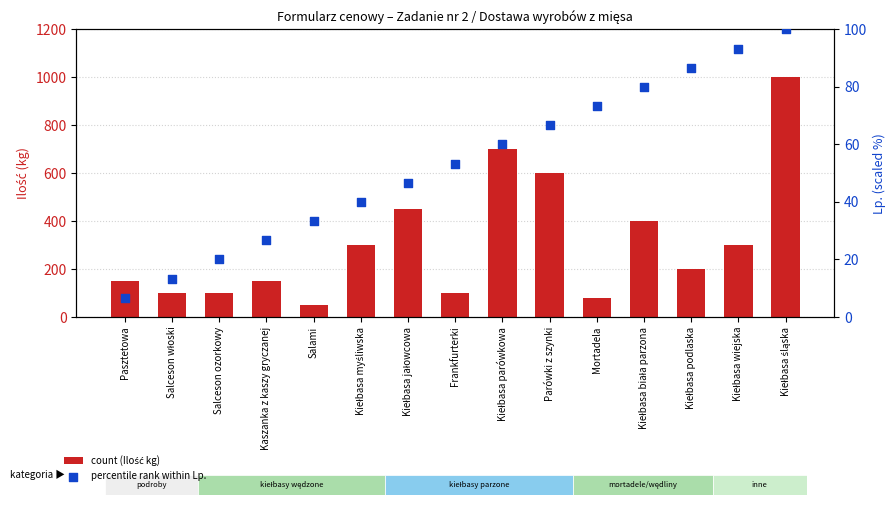

Which series contains the highest Y value?

Ilość podstawowa (kg)